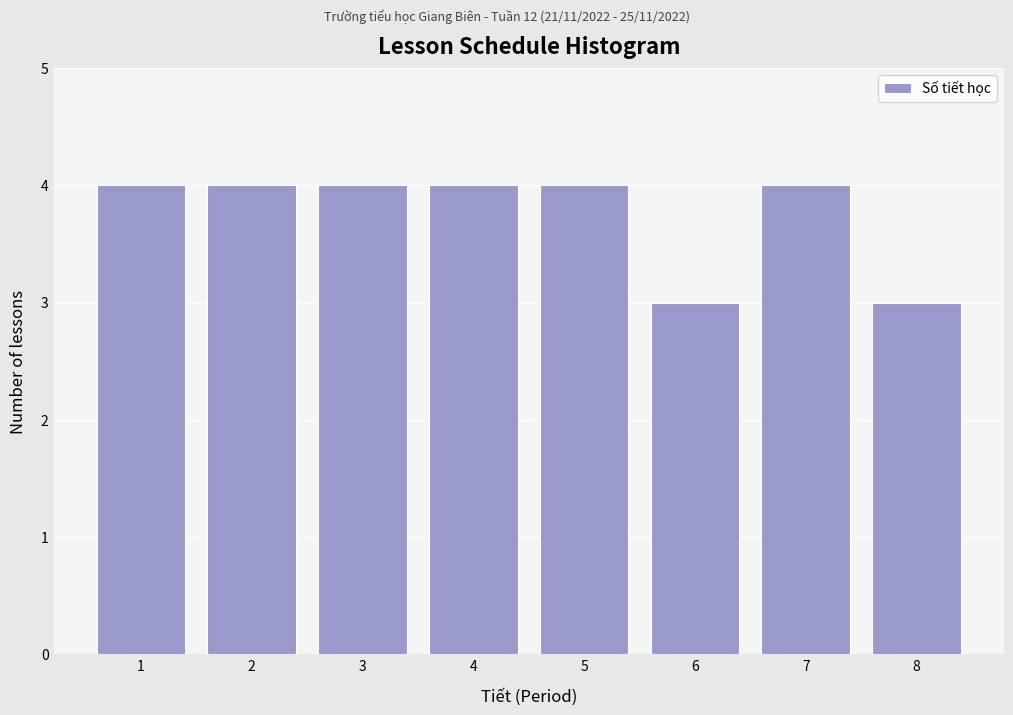

Reading right to left, list all the values displayed in this chart.

8=3	7=4	6=3	5=4	4=4	3=4	2=4	1=4